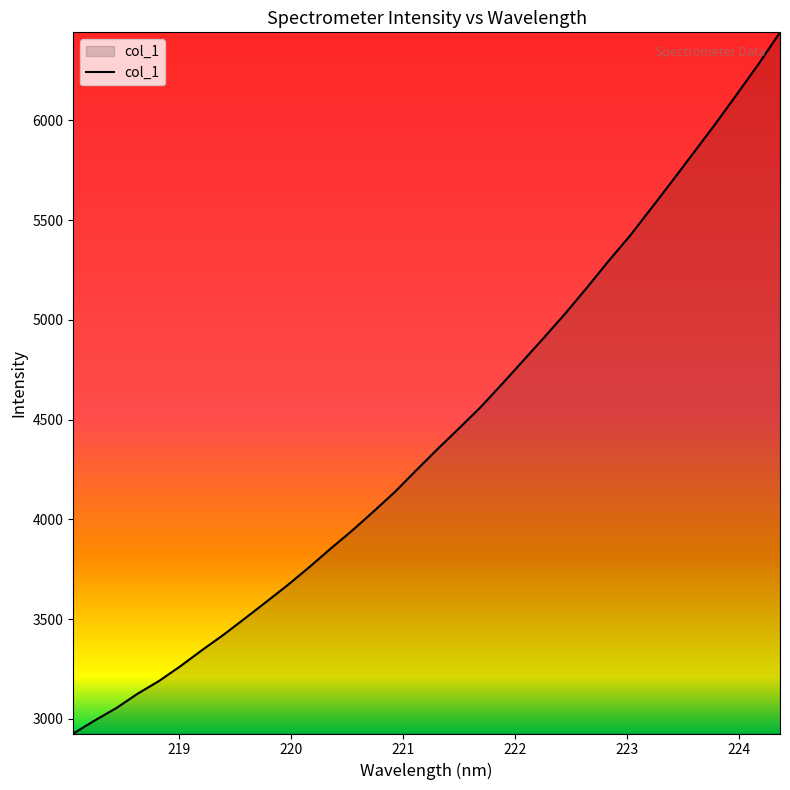

What is the smallest value displayed?

2926.9